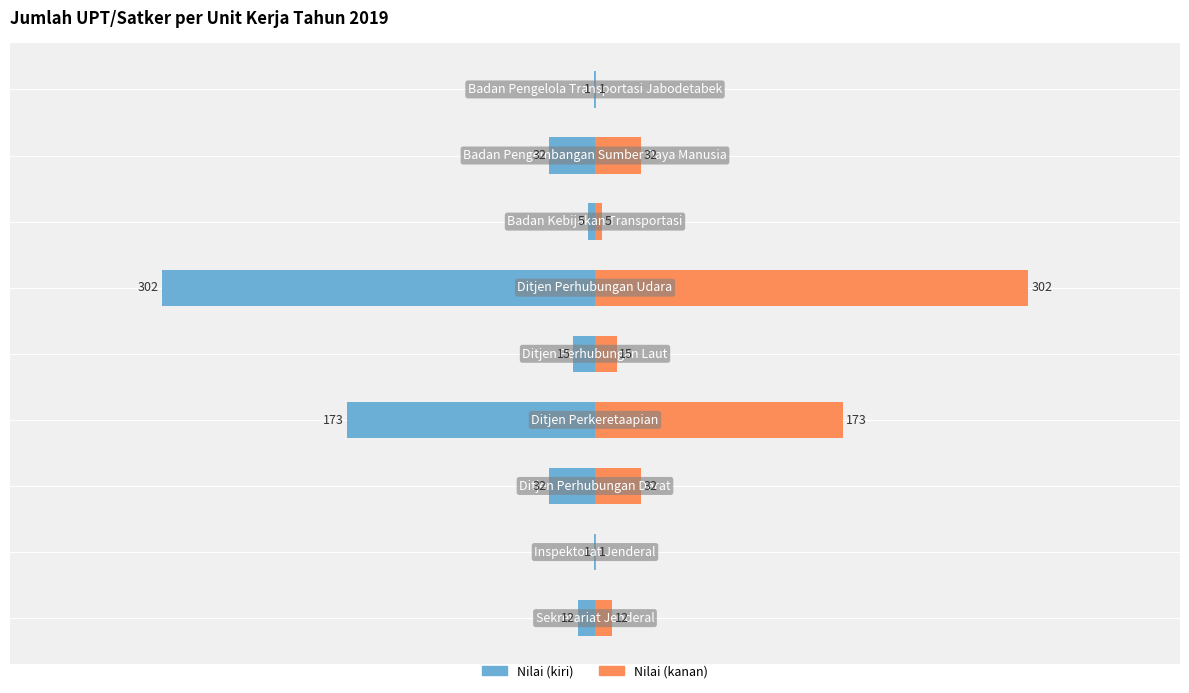

Is it true that nilai (kanan) equals 1 at −400?

False